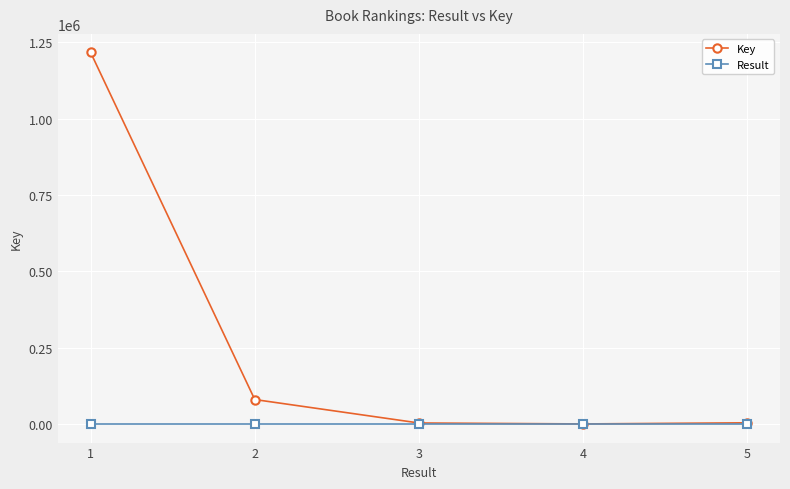

Does the chart have visible grid lines?

Yes